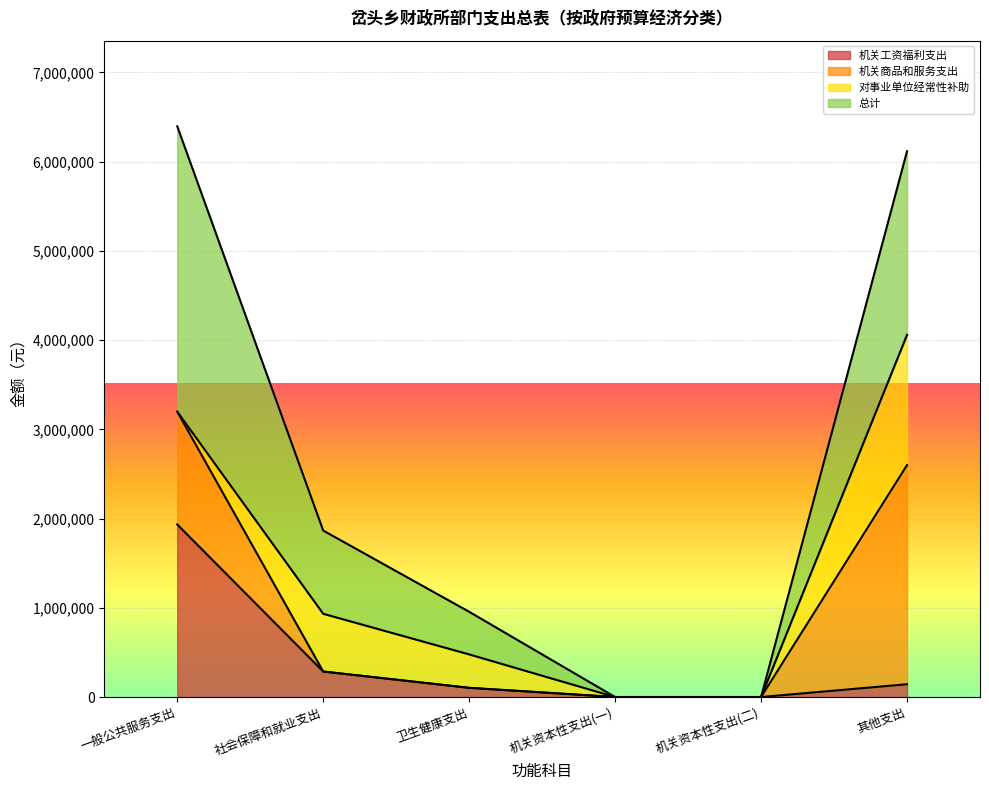

How many data points in 机关商品和服务支出 are above 0?

2